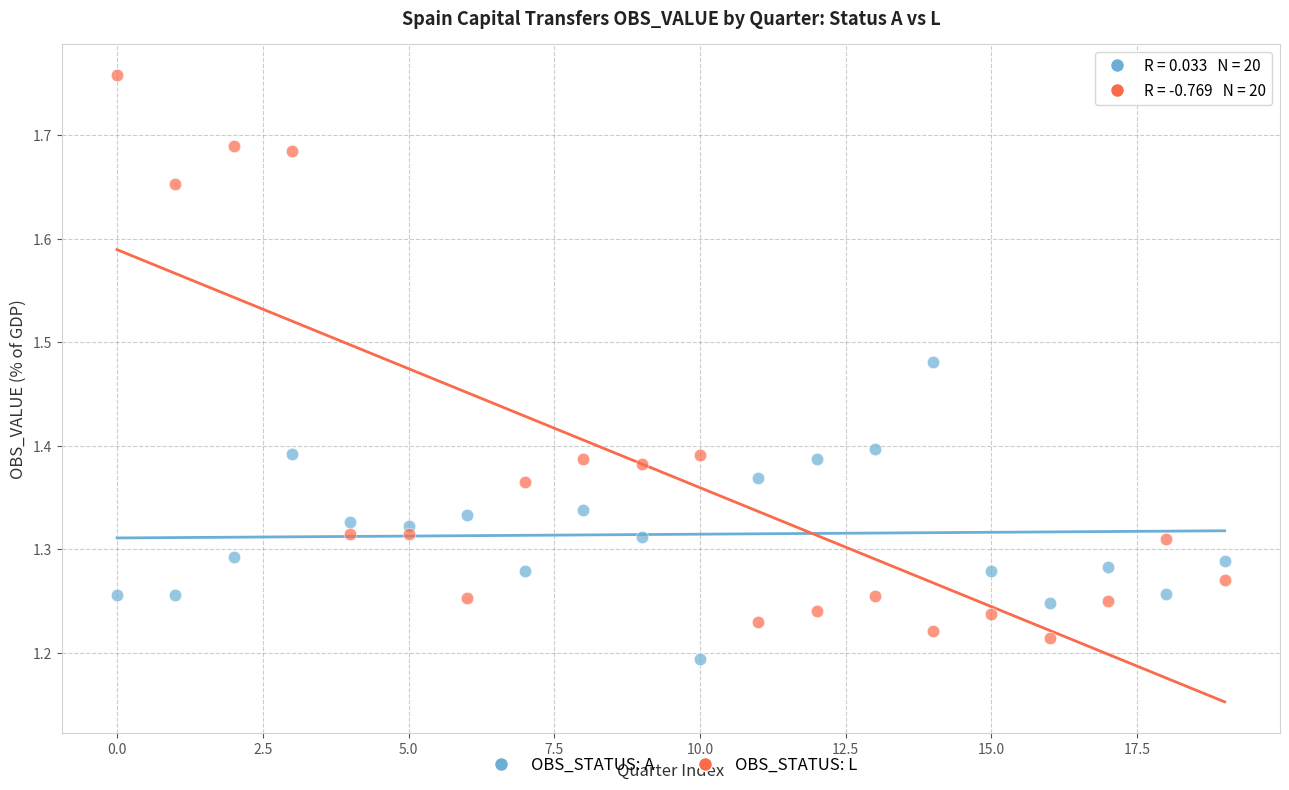

Which series has the widest spread of Y values?

OBS_STATUS: L